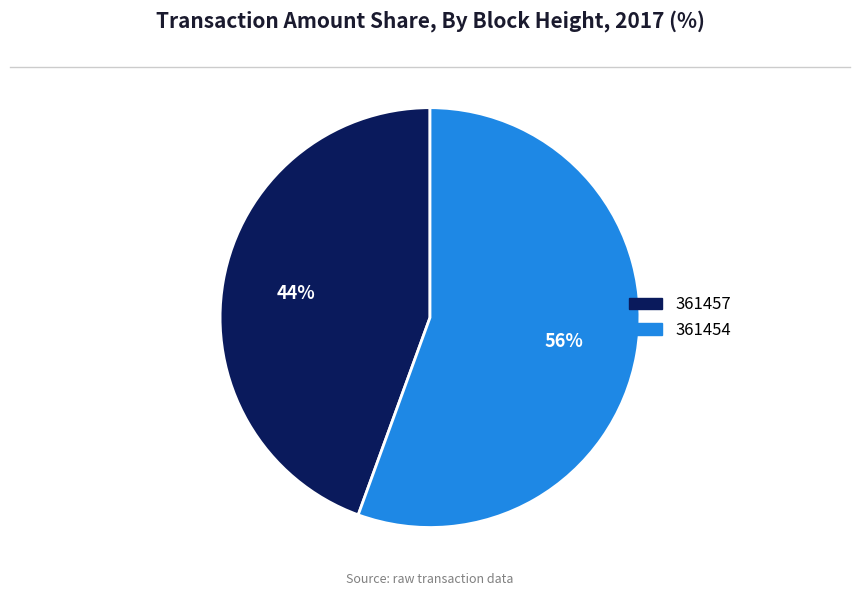

The 361454 slice represents 56% of the pie. True or false?

True